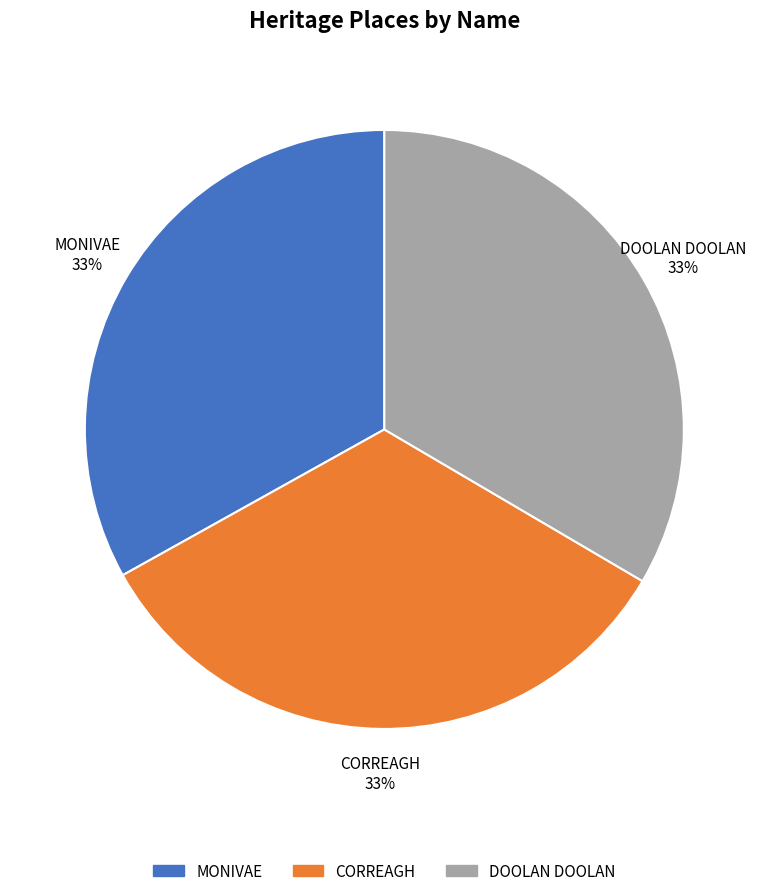

To the nearest percent, what is the combined percentage of MONIVAE and CORREAGH?

67%